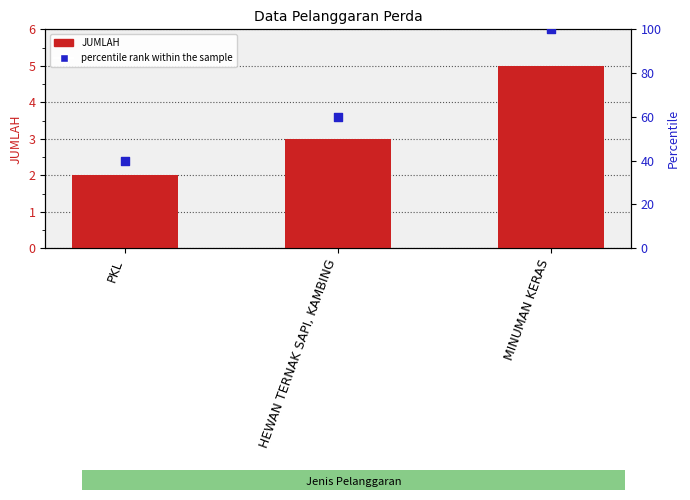

Which series has the largest total across all categories?

percentile rank within the sample